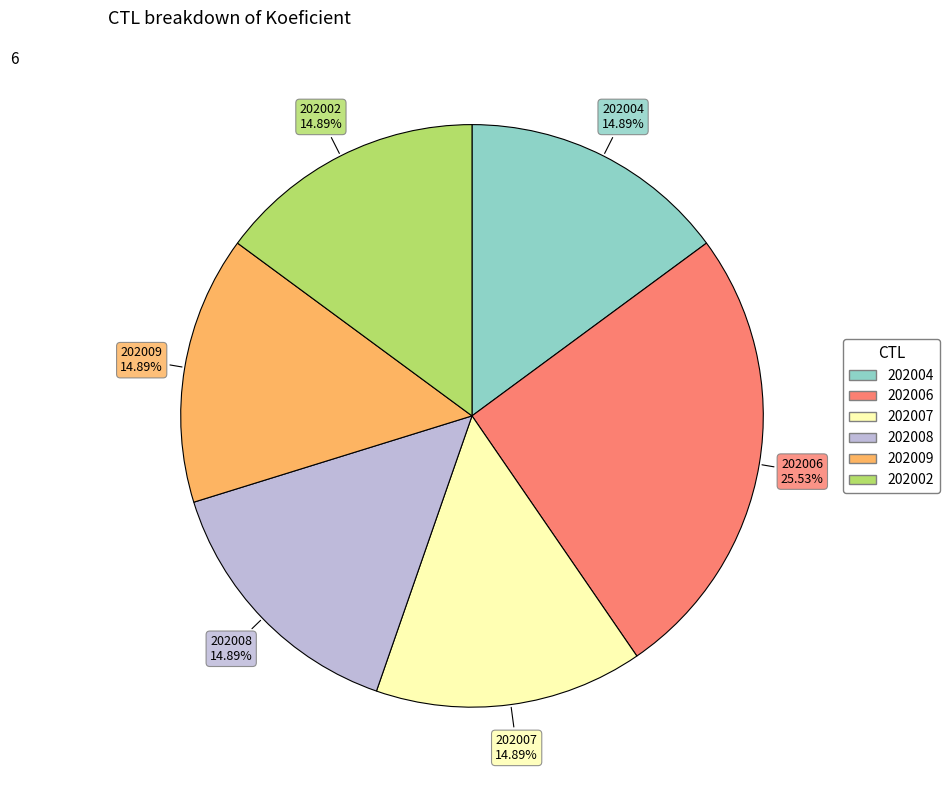

What percentage do 202002 and 202009 together represent?

29.8%